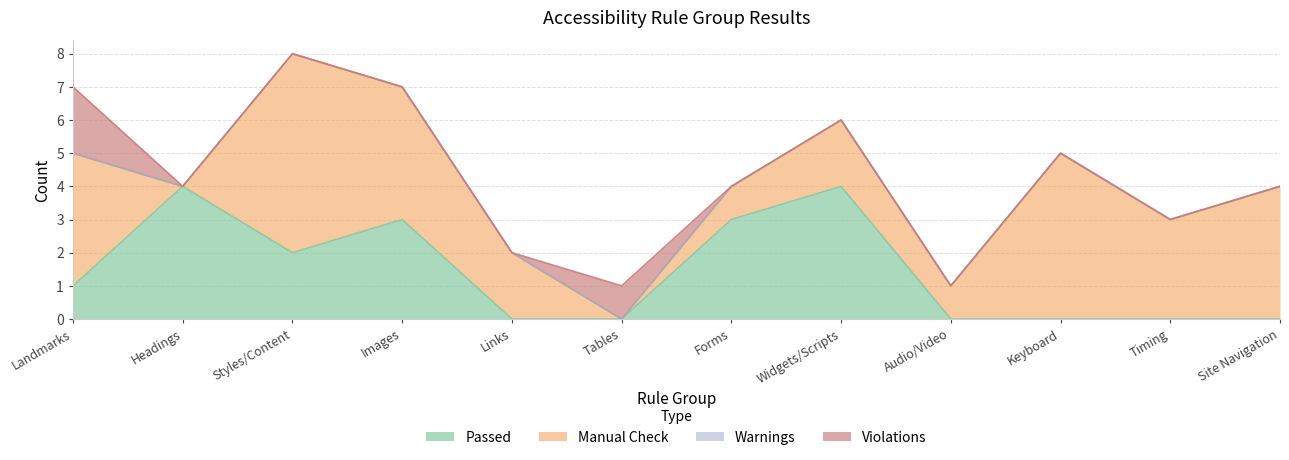

Reading left to right, list all the values displayed in this chart.

Passed: 1	4	2	3	0	0	3	4	0	0	0	0
Manual Check: 4	0	6	4	2	0	1	2	1	5	3	4
Warnings: 0	0	0	0	0	0	0	0	0	0	0	0
Violations: 2	0	0	0	0	1	0	0	0	0	0	0